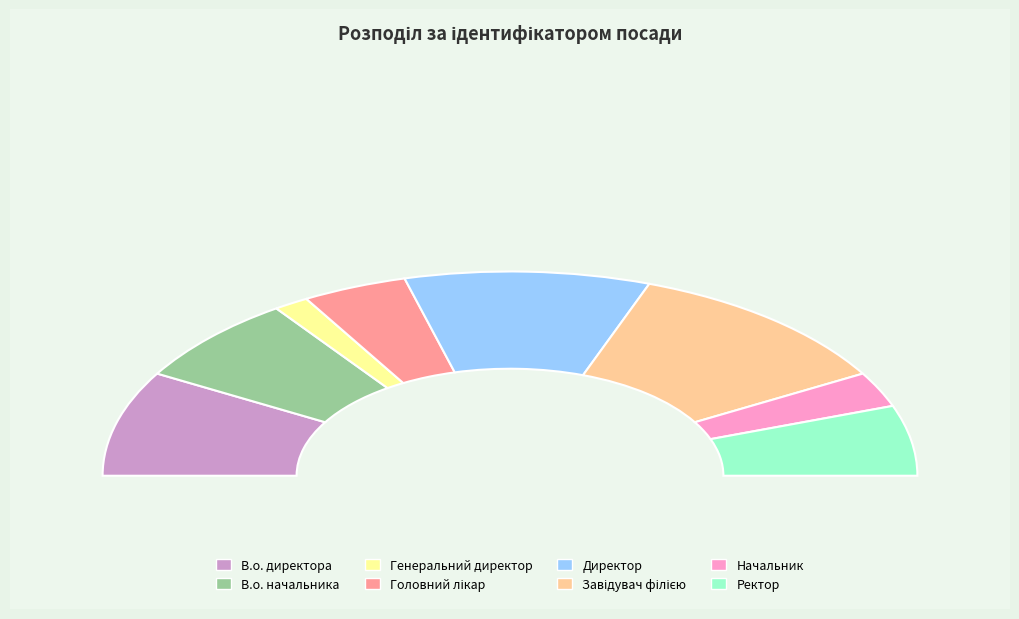

What is the smallest slice in the pie chart?

Генеральний директор